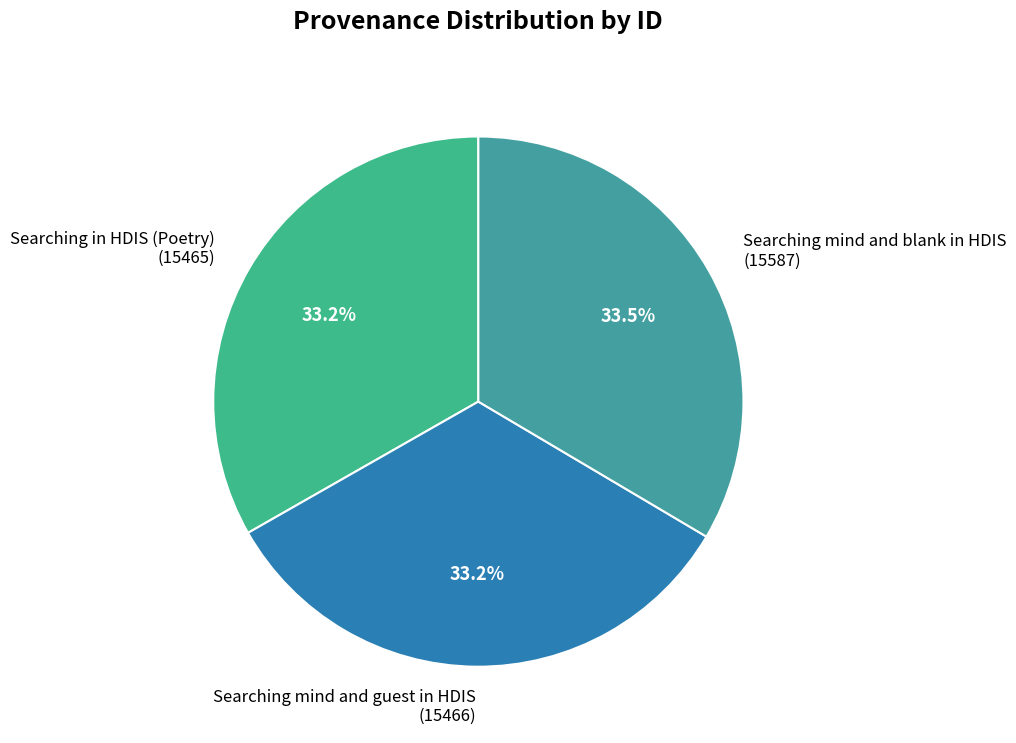

What is the ratio of the value at Searching mind and guest in HDIS (15466) to the value at Searching mind and blank in HDIS (15587)?

1.0